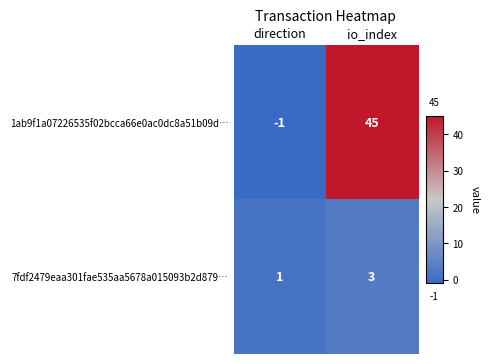

Rank the series by their average value, from highest to lowest.

1ab9f1a07226535f02bcca66e0ac0dc8a51b09d…, 7fdf2479eaa301fae535aa5678a015093b2d879…